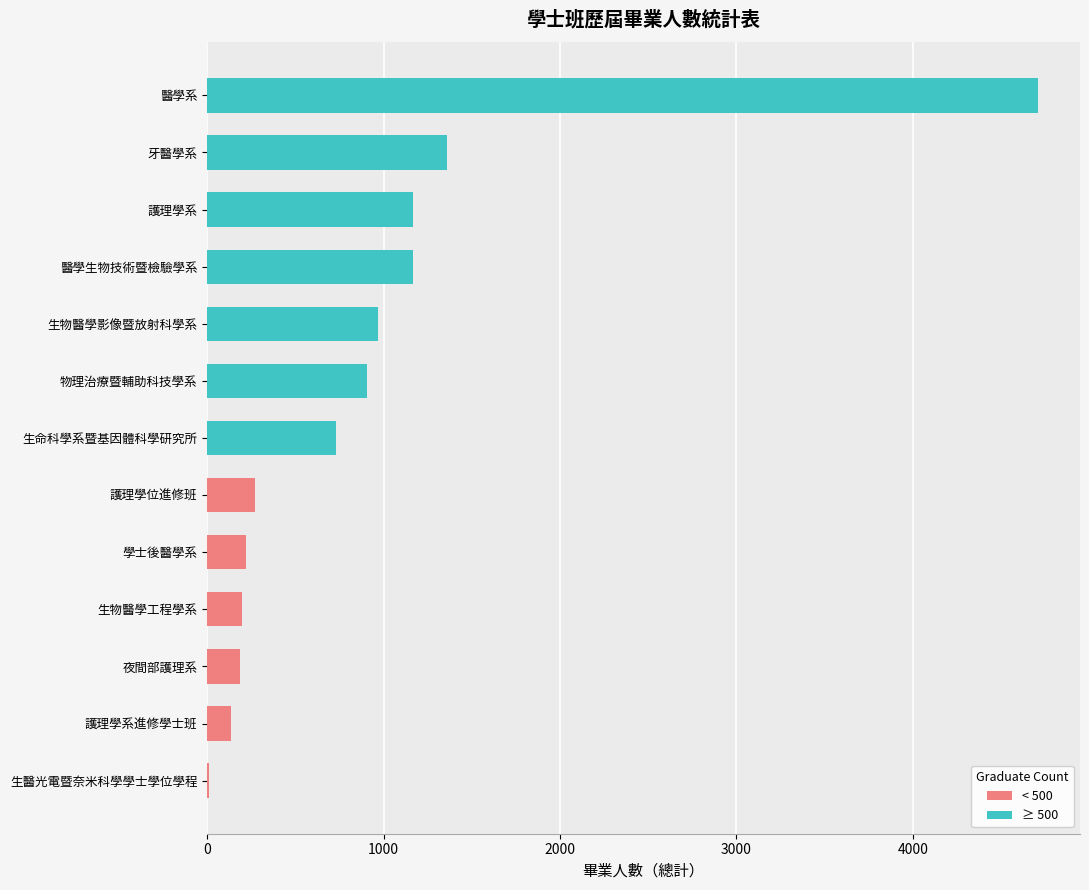

Is it true that < 500 equals 184 at 夜間部護理系?

True